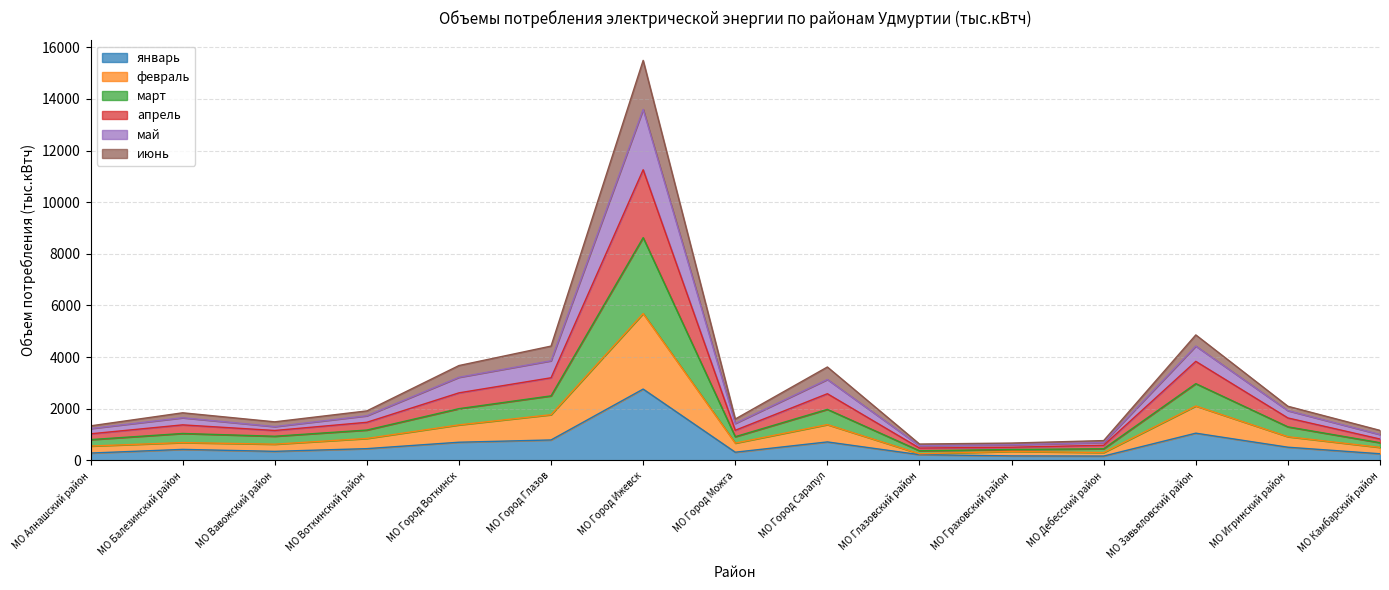

The апрель series shows 1365.3 at МО Город Глазов. True or false?

False